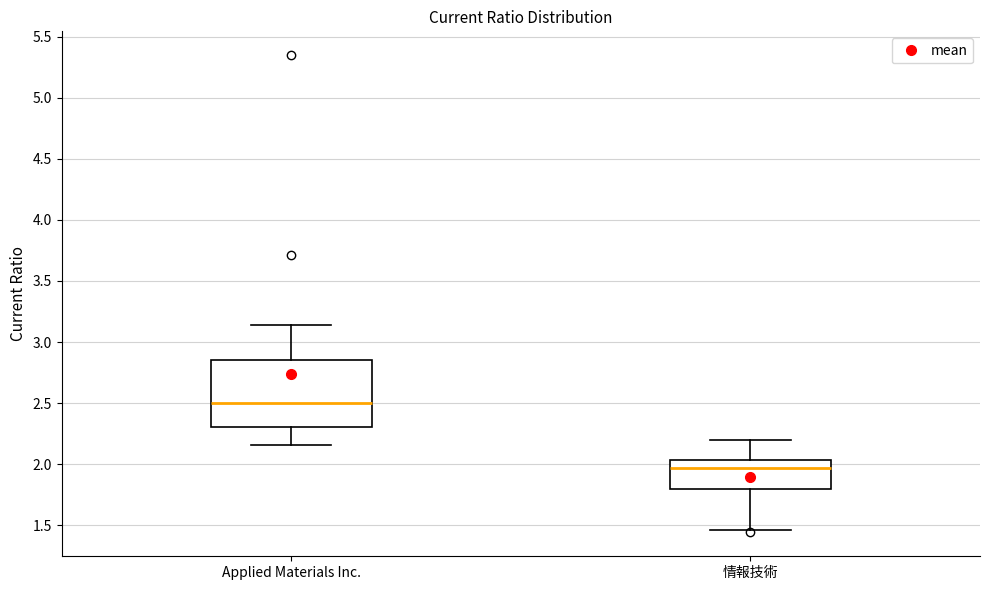

Where does the upper whisker of the box for 情報技術 end on the y-axis? The values are not printed on the chart, so give them approximately, as read against the axis.

2.20